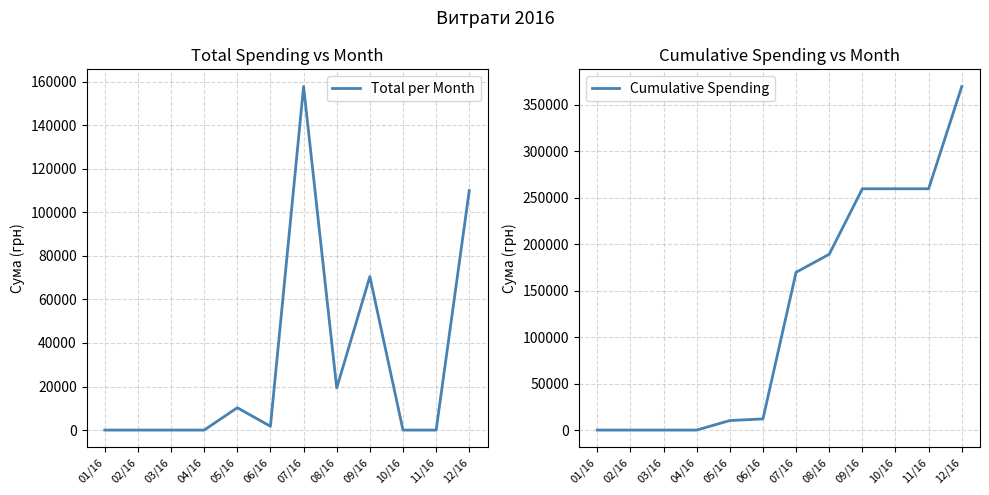

Reading left to right, what are all the values shown in this chart?

Total per Month: 01/16=0.0	02/16=0.0	03/16=0.0	04/16=0.0	05/16=10262.7	06/16=1735.0	07/16=157733.6	08/16=19320.2	09/16=70472.2	10/16=0.0	11/16=0.0	12/16=109956.0
Cumulative Spending: 01/16=0.0	02/16=0.0	03/16=0.0	04/16=0.0	05/16=10262.7	06/16=11997.7	07/16=169731.3	08/16=189051.6	09/16=259523.8	10/16=259523.8	11/16=259523.8	12/16=369479.7